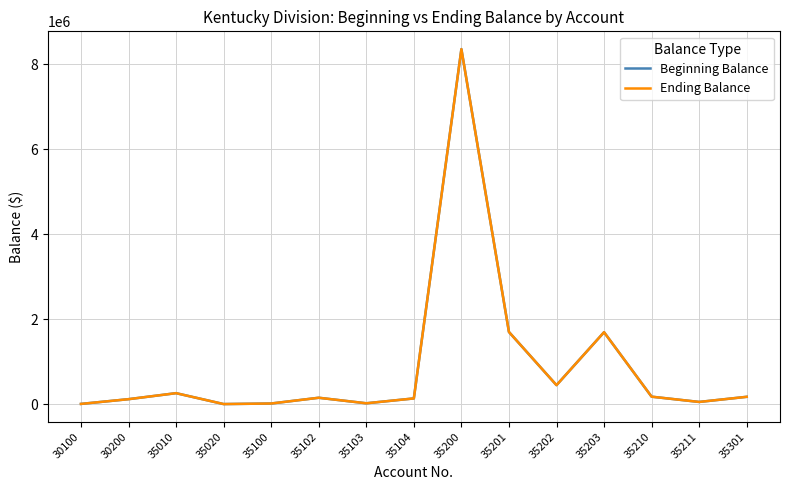

What is the sum of all Ending Balance values?

13328837.3